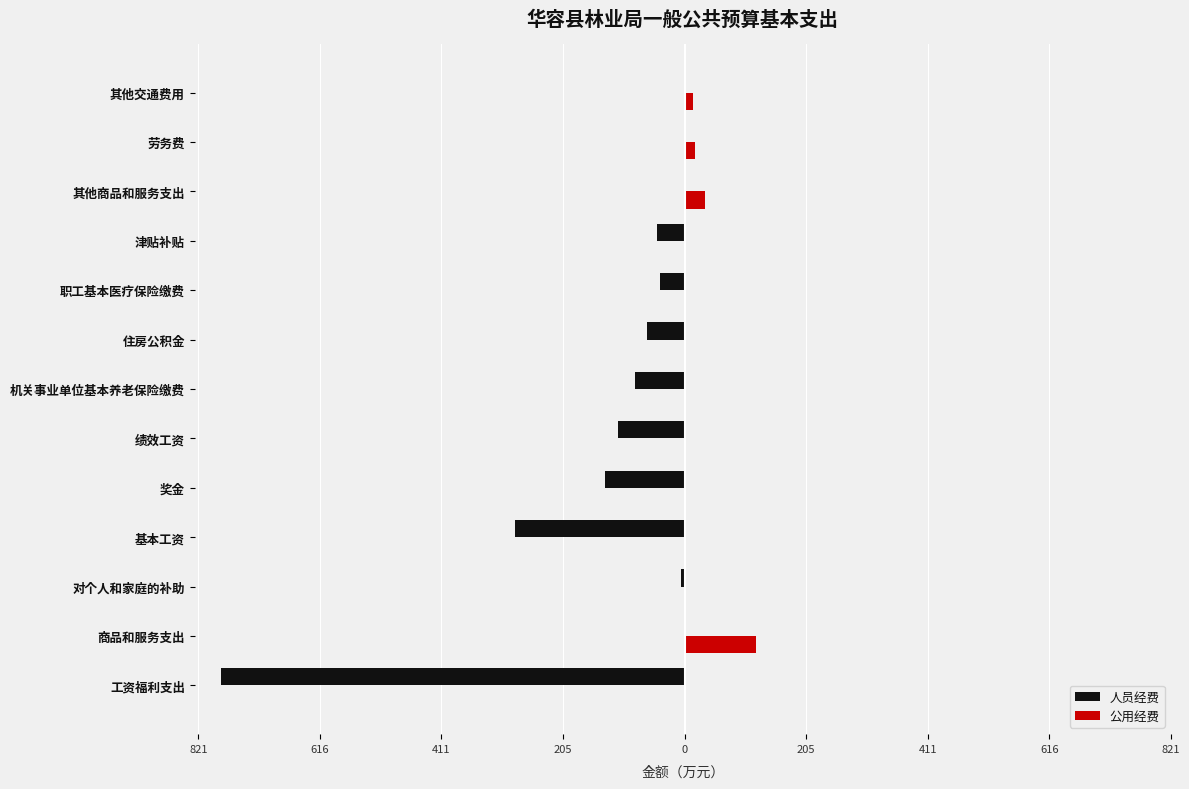

What is the difference between the second highest and second lowest values in the 人员经费 series?

286.8